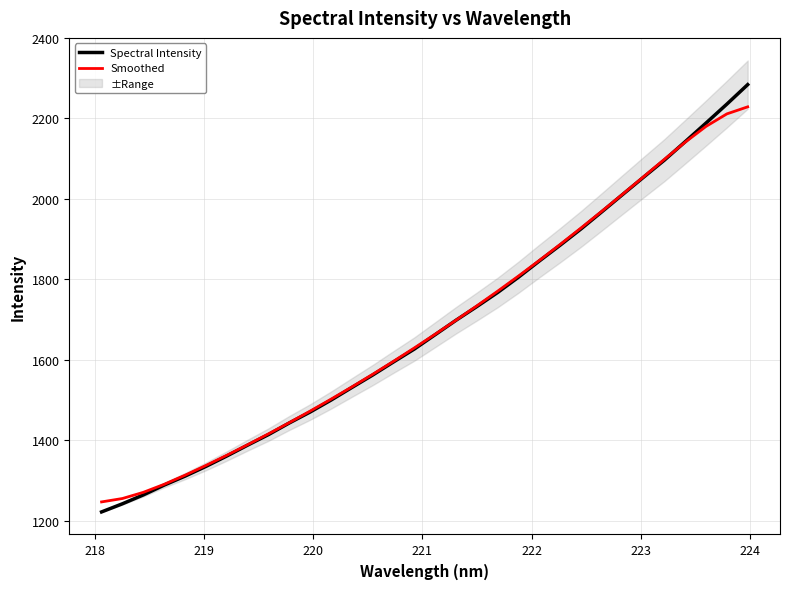

What is the difference between the maximum and minimum values in the Spectral Intensity series?

1061.6